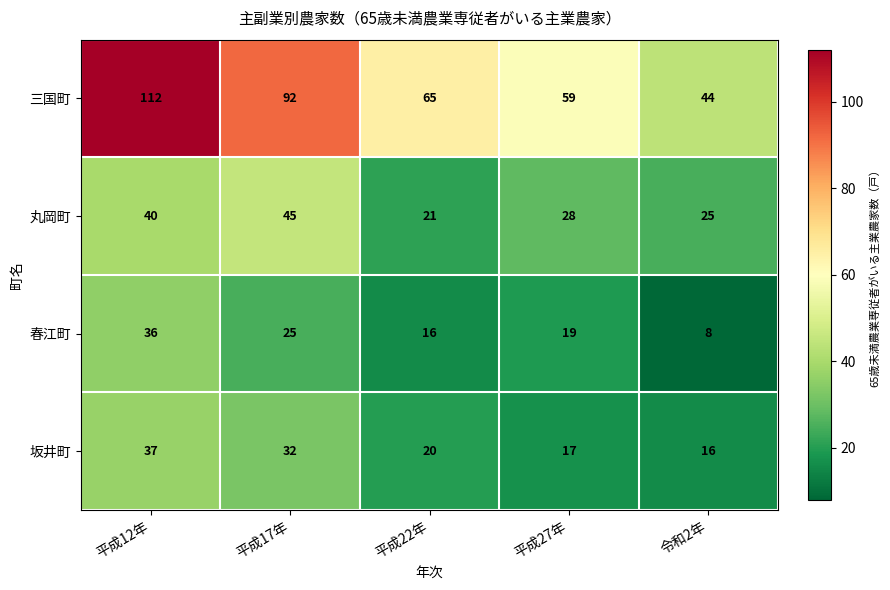

What is the difference between the 丸岡町 values at 令和2年 and 平成27年?

3